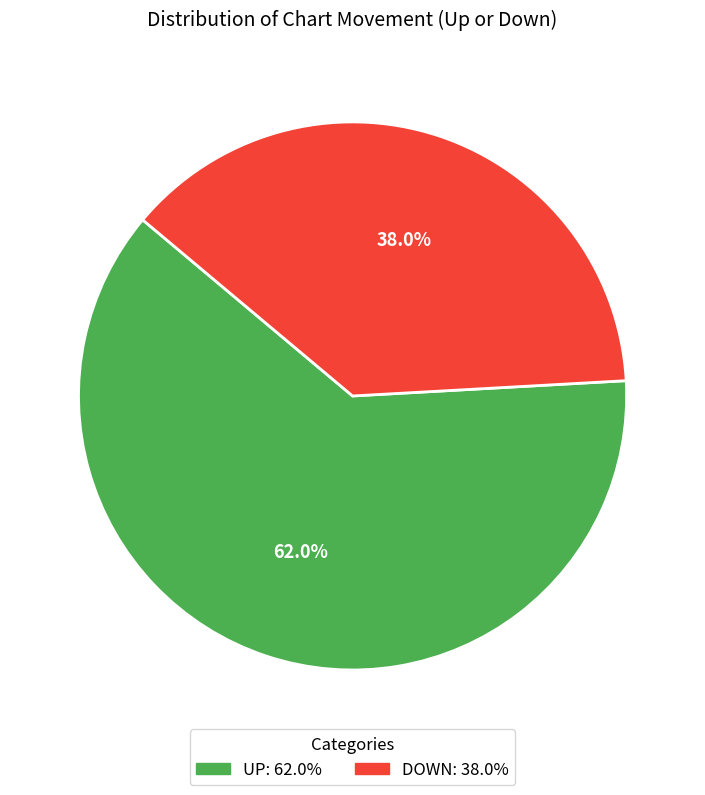

Does any single category account for the majority?

Yes